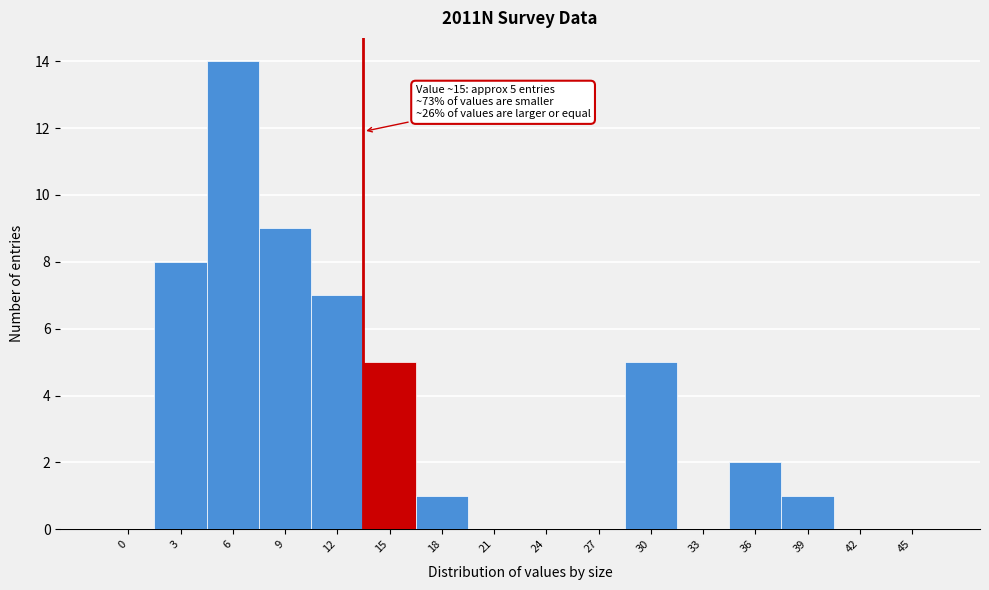

Reading right to left, what are all the values shown in this chart?

45=0	42=0	39=1	36=2	33=0	30=5	27=0	24=0	21=0	18=1	15=5	12=7	9=9	6=14	3=8	0=0